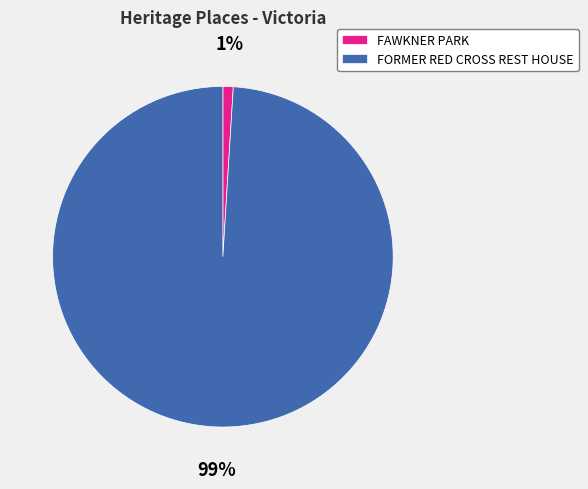

How many segments does this pie chart have?

2